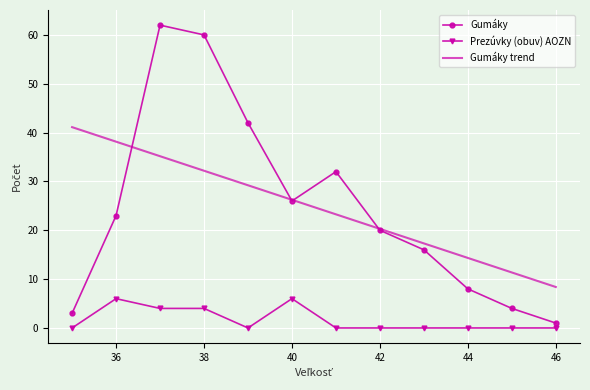

What is the maximum value shown in the chart?

62.0